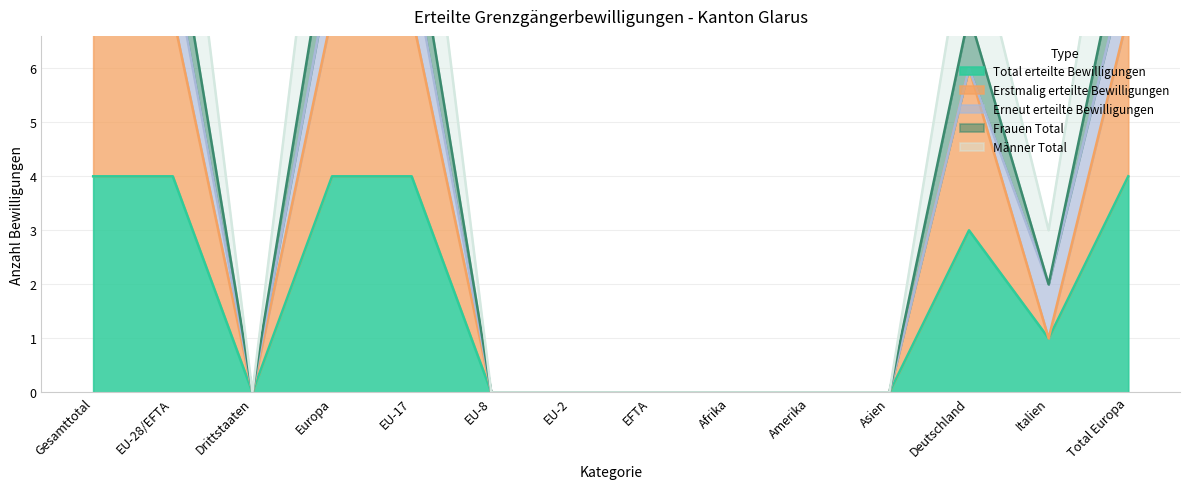

True or false: Frauen Total and Erstmalig erteilte Bewilligungen intersect in this chart.

False